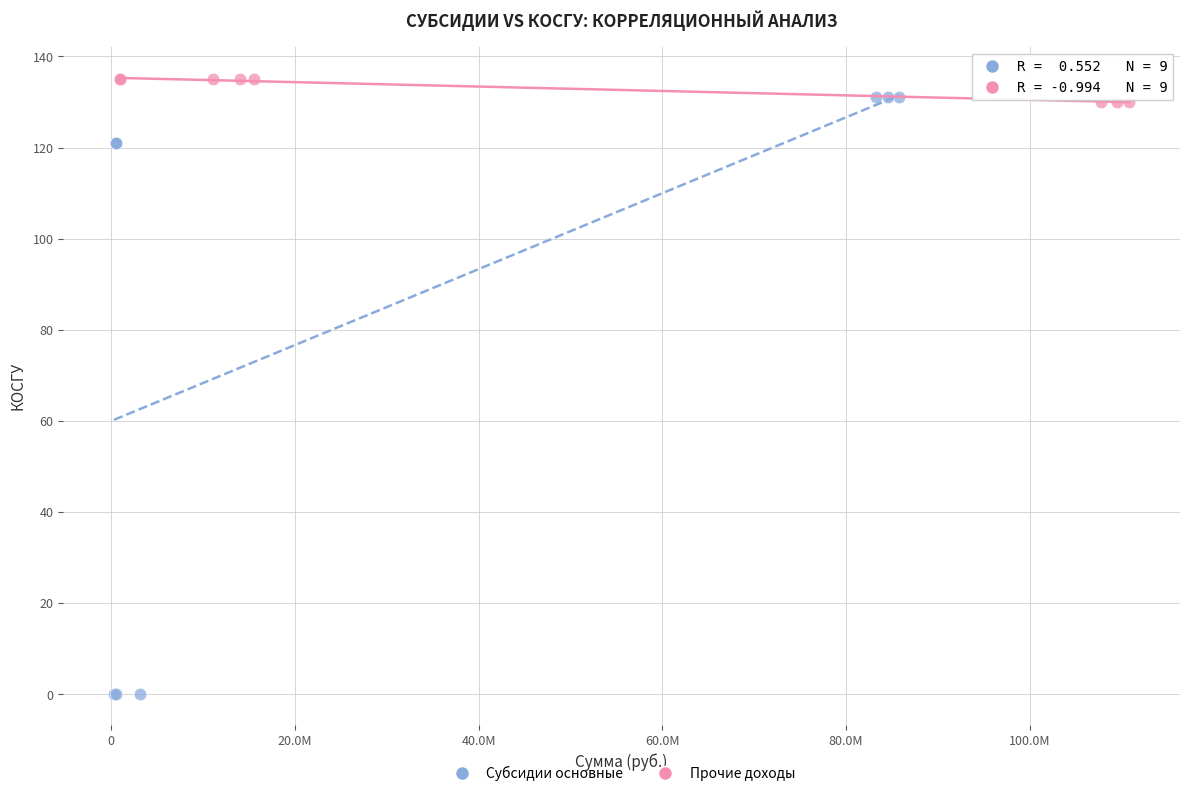

Which series has the widest spread of Y values?

Субсидии основные